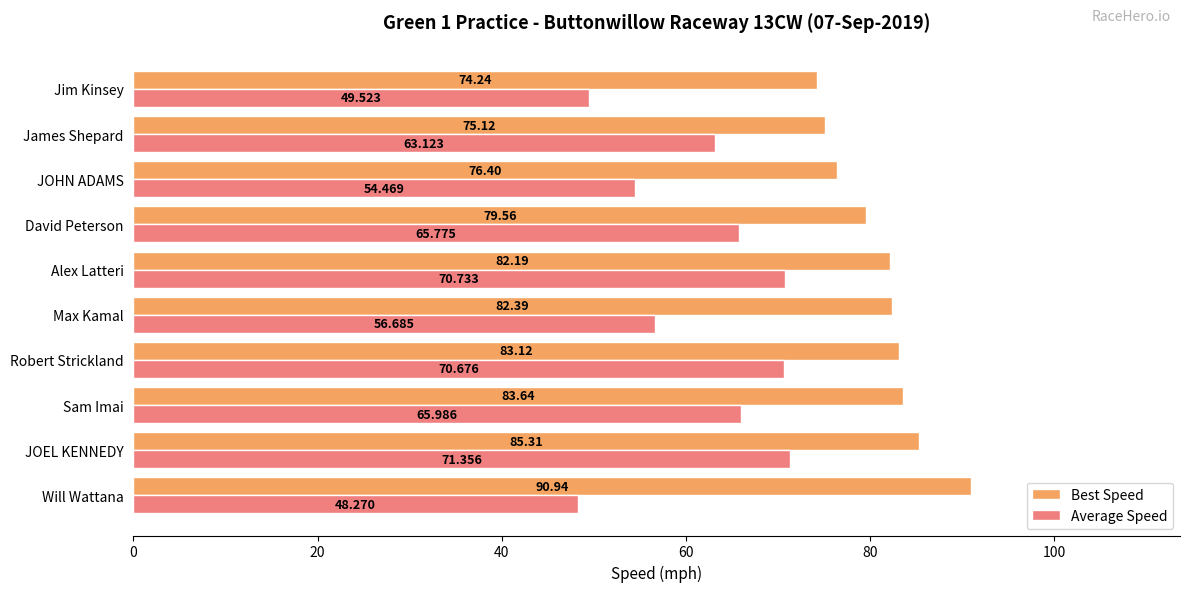

What are all the series names shown in the legend?

Best Speed, Average Speed